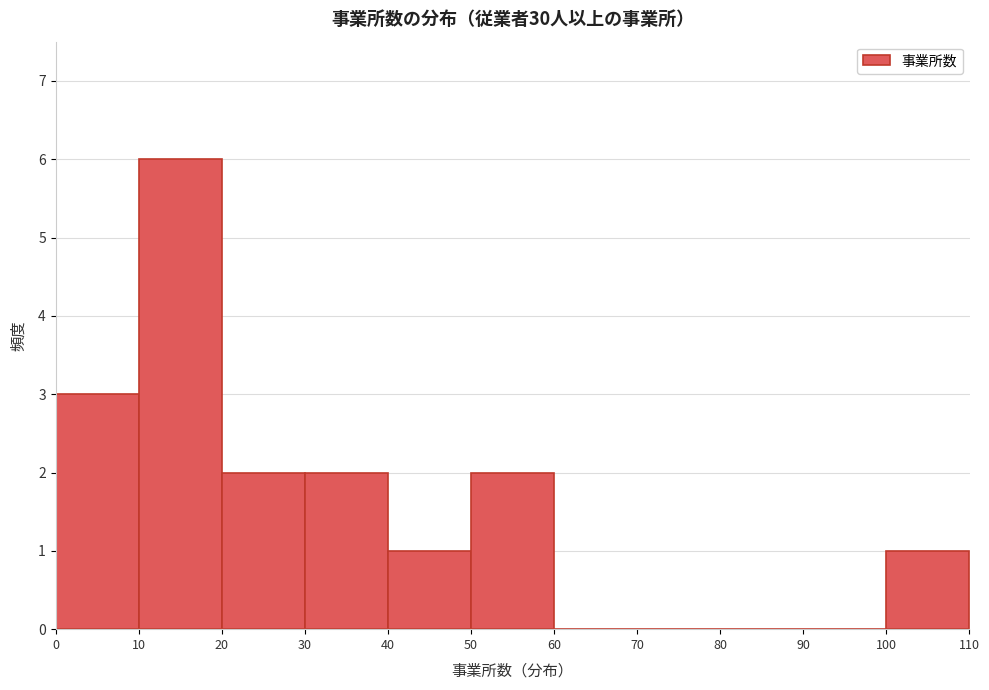

What is the height of the bar covering 10 to 20 on the x-axis? The values are not printed on the chart, so give them approximately, as read against the axis.

6